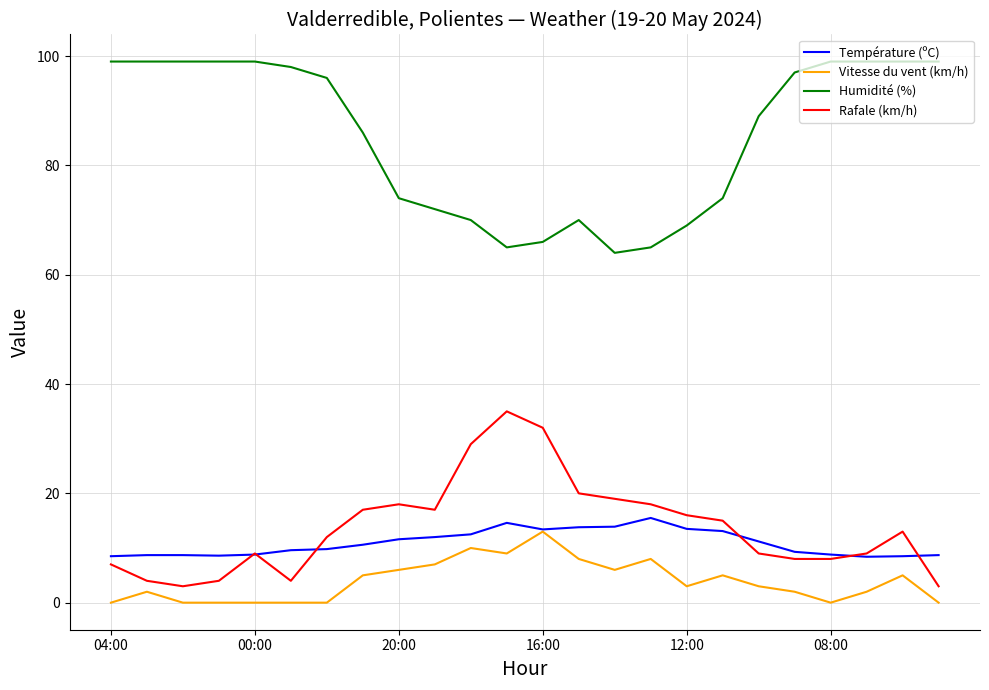

What is the highest value of the Température (ºC) series?

15.5